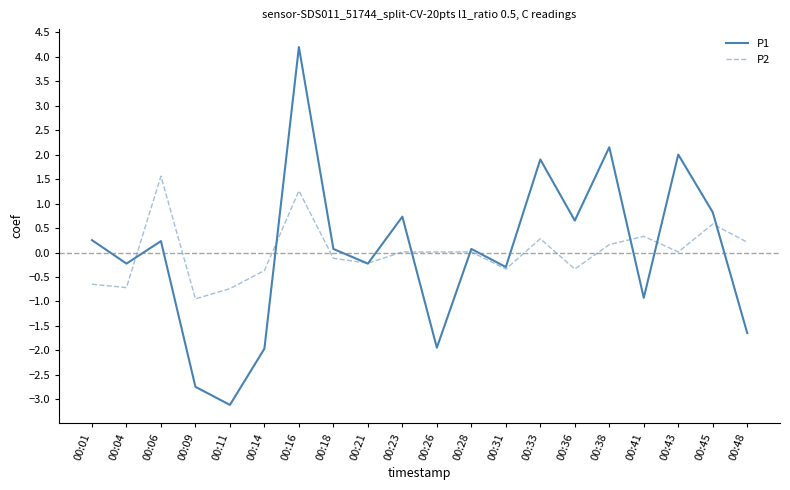

Is the value of P1 at 00:16 greater than the value of P2 at 00:48?

Yes